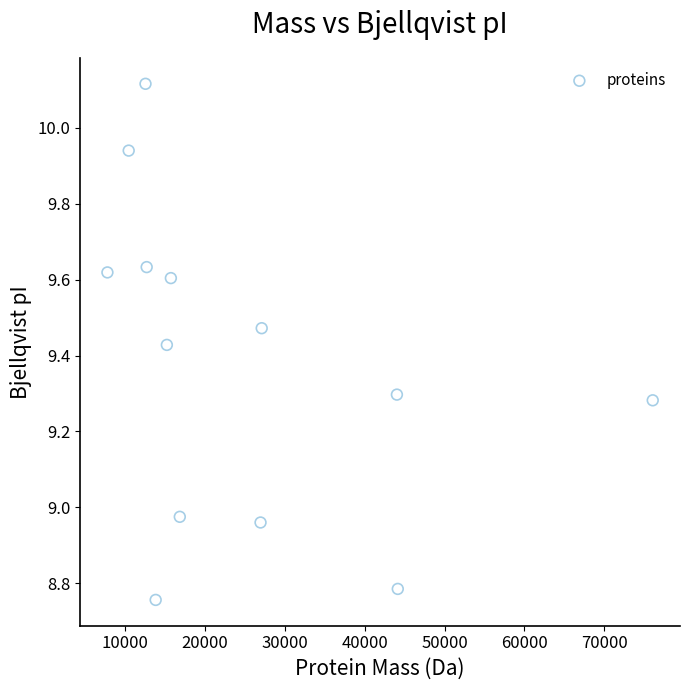

What is the range of Y values (max minus min)?

1.4